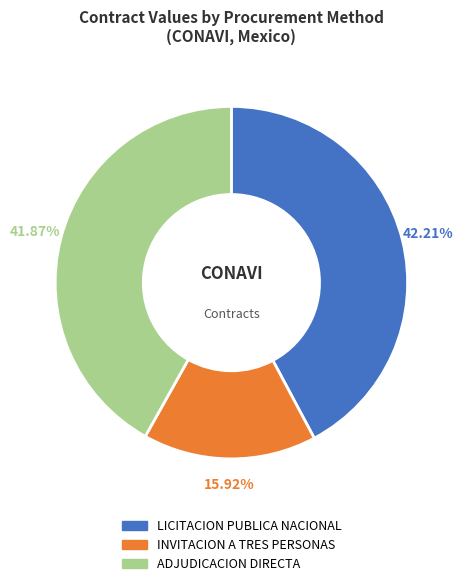

Is there any slice that represents more than half of the pie?

No